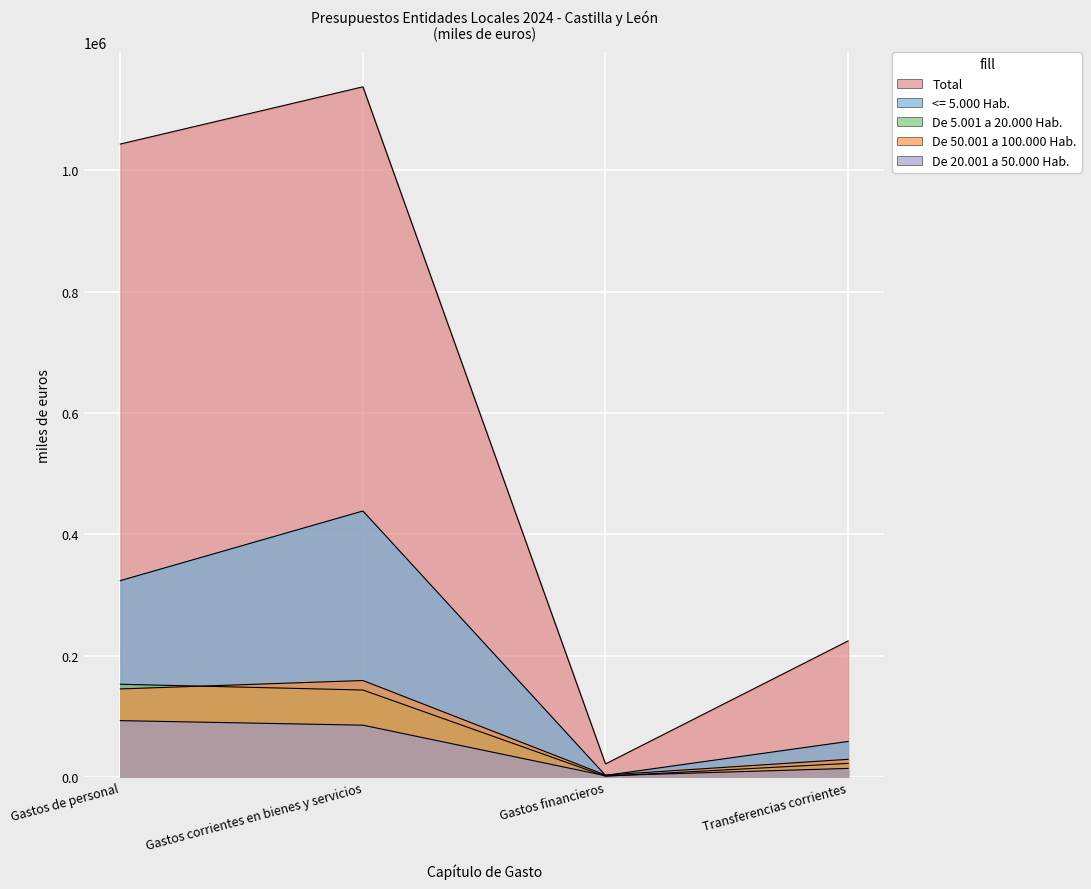

Rank the series at Gastos financieros from highest to lowest value.

Total, De 50.001 a 100.000 Hab., <= 5.000 Hab., De 20.001 a 50.000 Hab., De 5.001 a 20.000 Hab.